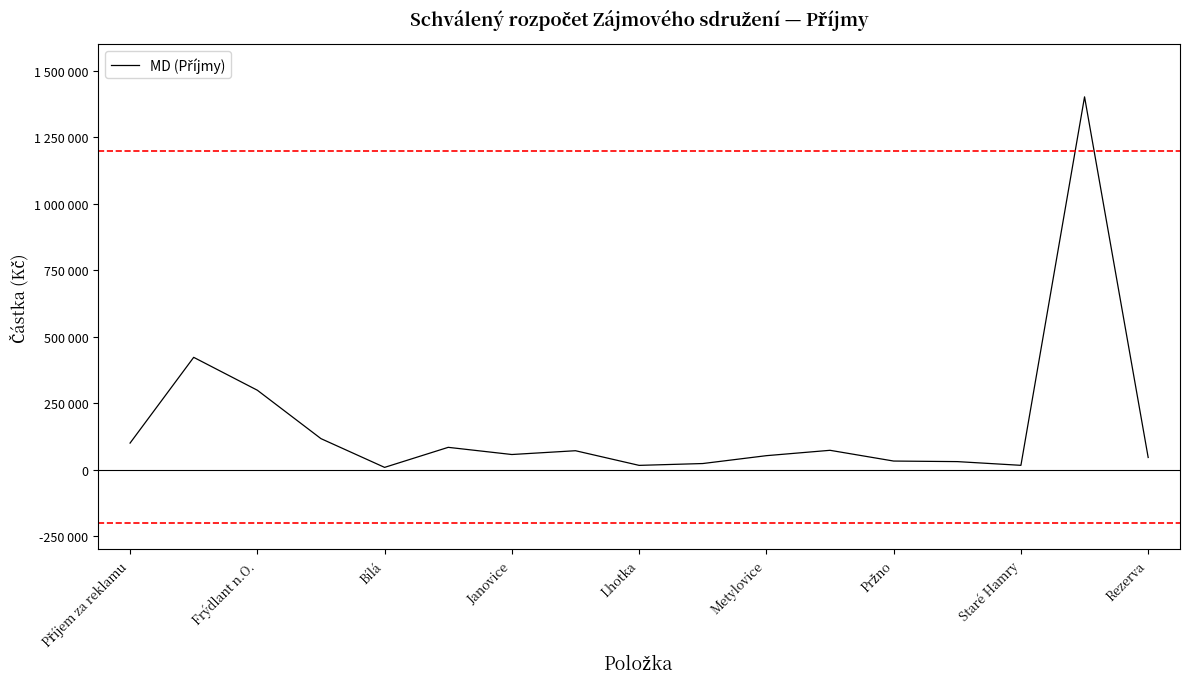

What is the difference between the maximum and minimum values?

1394230